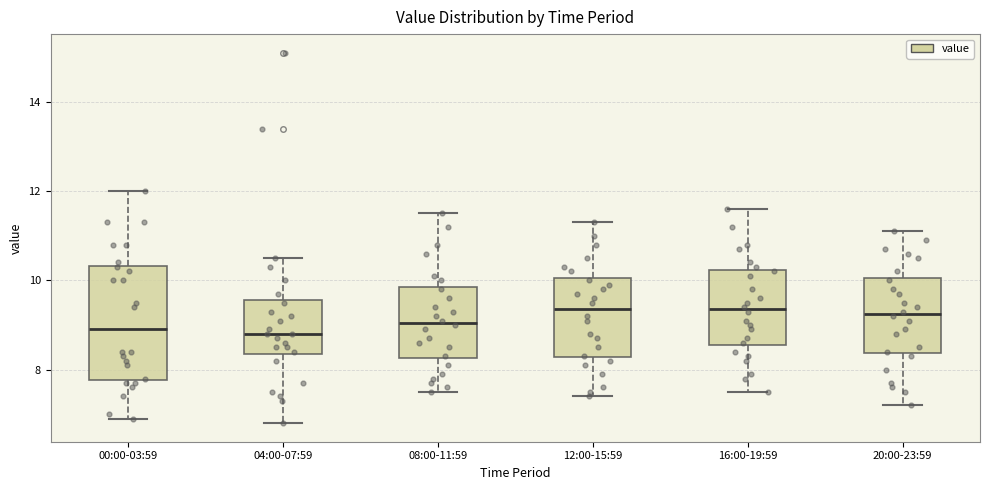

Which box is the tallest, from its lower edge to its upper edge?

00:00-03:59